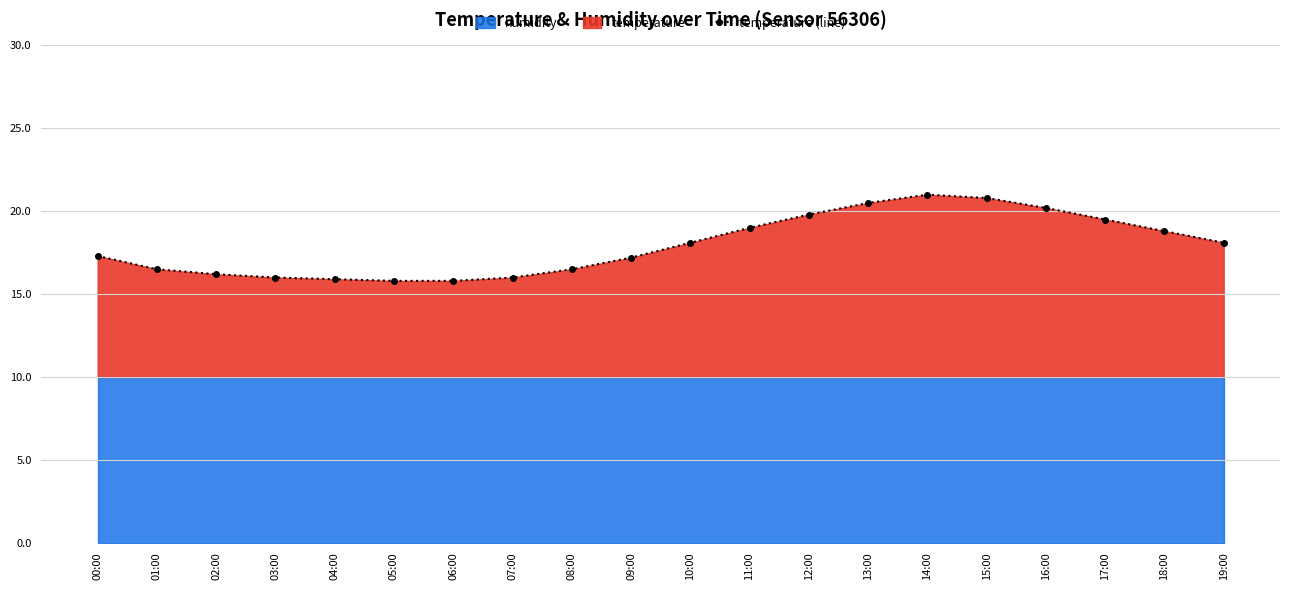

True or false: the data has more than 2 interior local peaks.

False